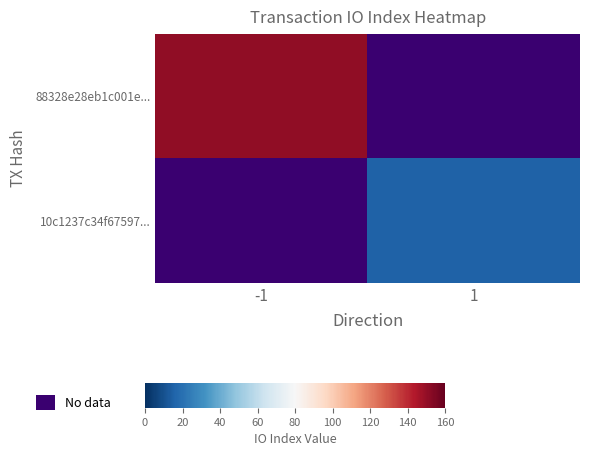

Which series has the largest total across all categories?

88328e28eb1c001e...